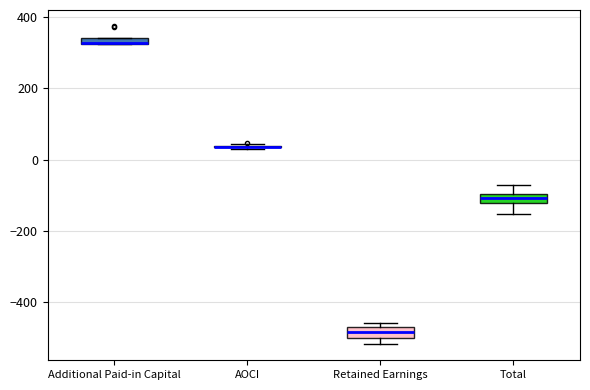

Where is the lower edge of the box for Additional Paid-in Capital on the y-axis? The values are not printed on the chart, so give them approximately, as read against the axis.

320